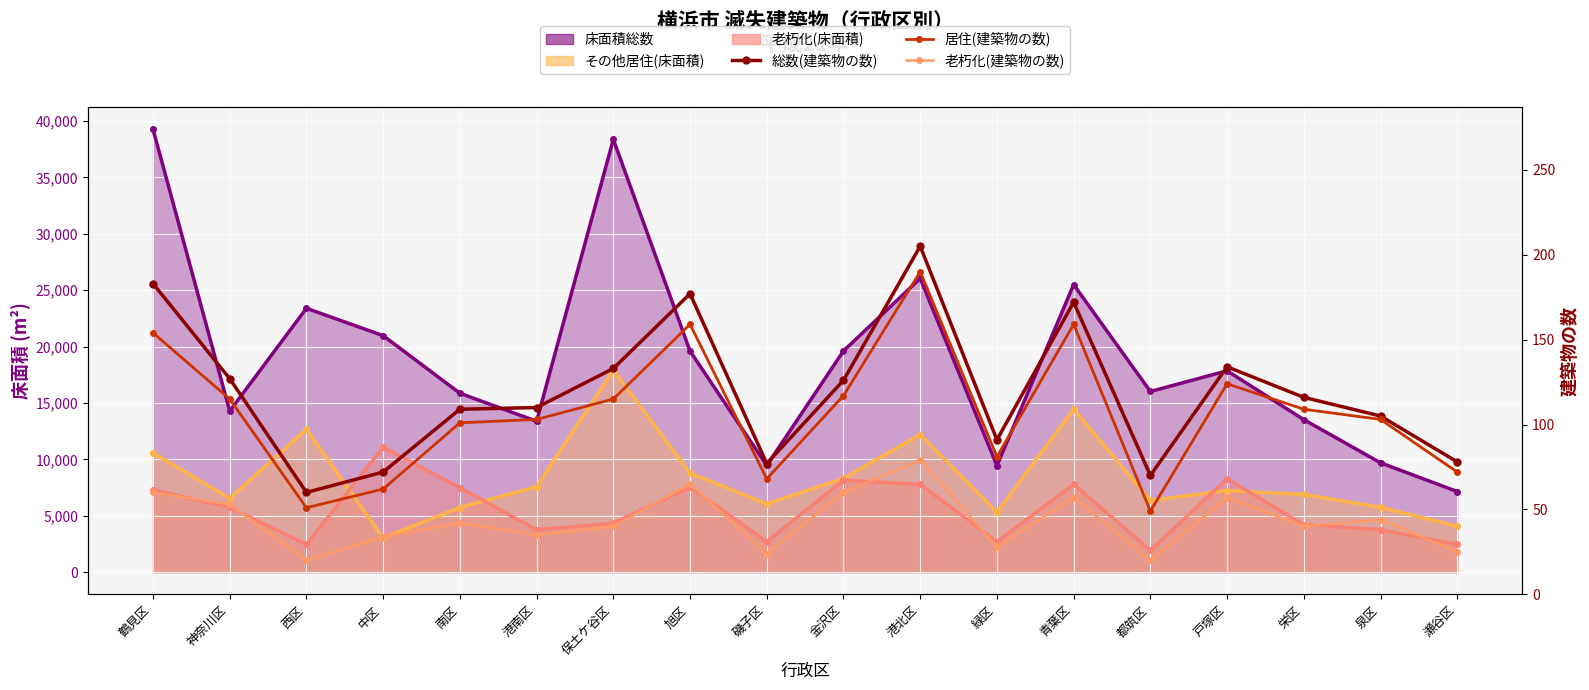

What is the difference between the 老朽化(建築物の数) values at 都筑区 and 港南区?

15